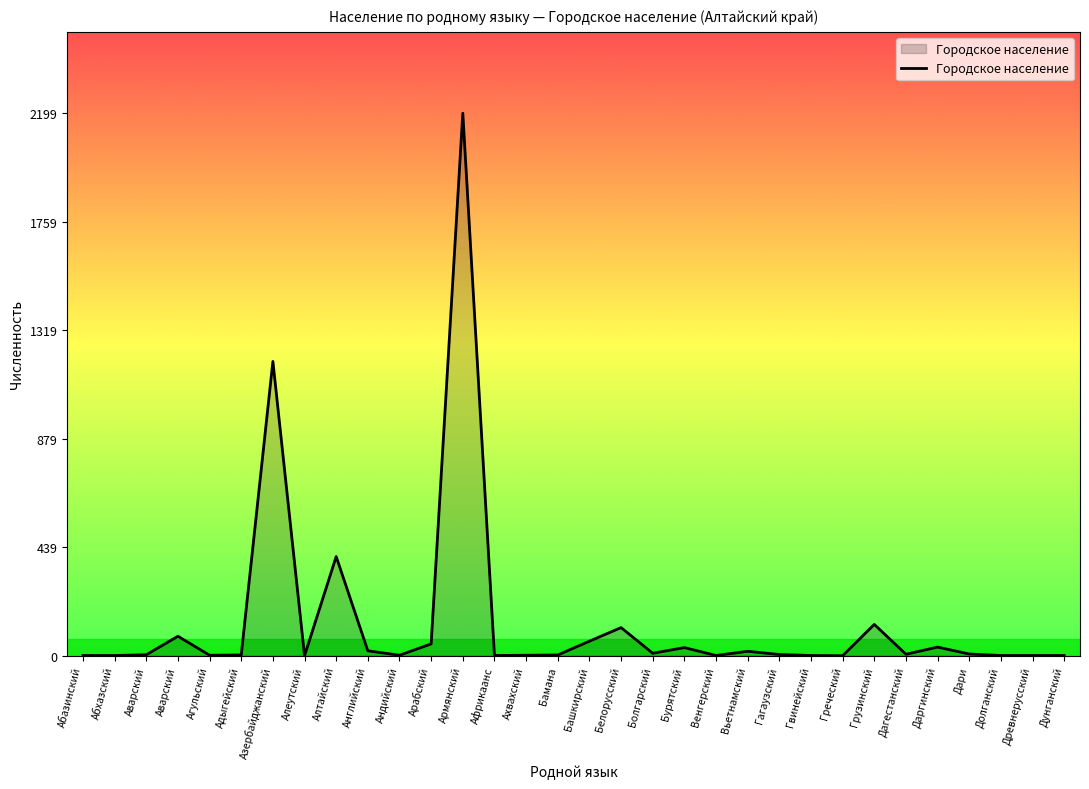

Rank the categories by value from highest to lowest.

Армянский, Азербайджанский, Алтайский, Грузинский, Белорусский, Аварский, Башкирский, Арабский, Даргинский, Бурятский, Английский, Вьетнамский, Болгарский, Дари, Дагестанский, Гагаузский, Аварский, Адыгейский, Бамана, Агульский, Андийский, Ахвахский, Абазинский, Абхазский, Африкаанс, Венгерский, Гвинейский, Долганский, Древнерусский, Дунганский, Алеутский, Греческий